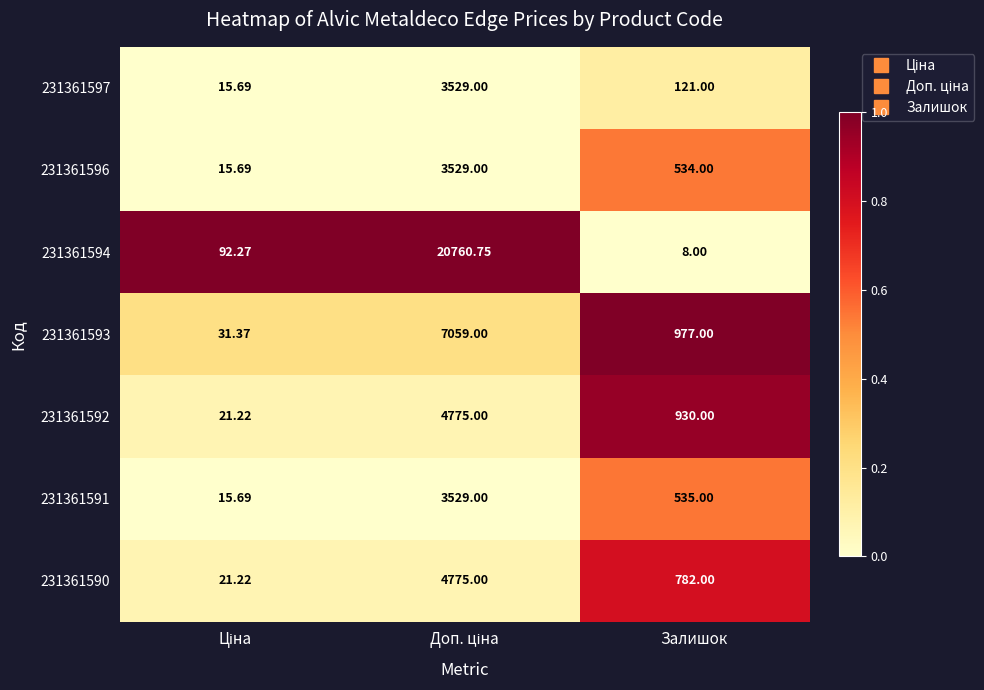

Where is 231361596 nearest to the value 1772?

Залишок